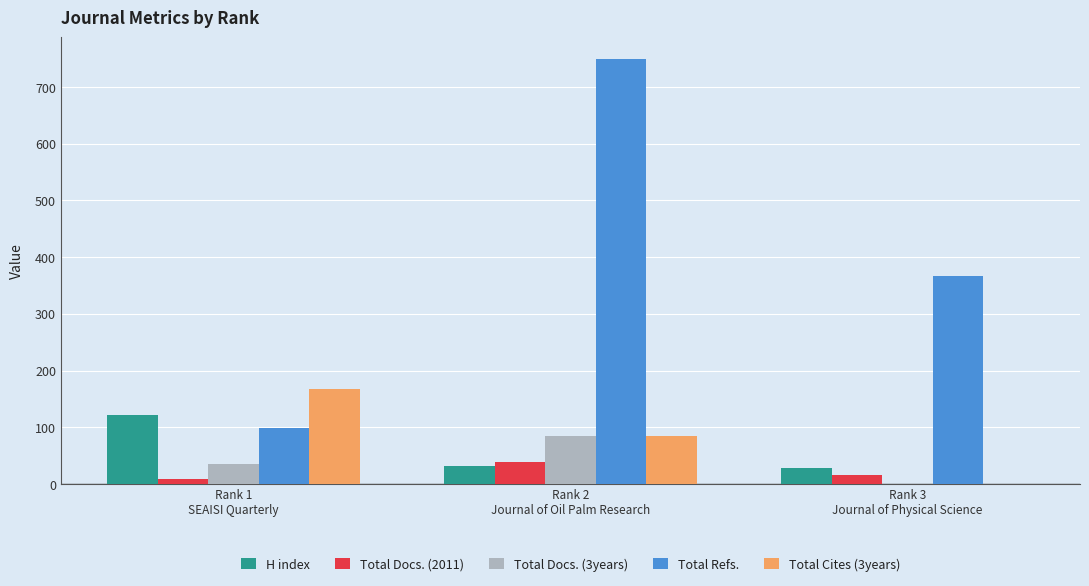

What is the greatest value displayed?

750